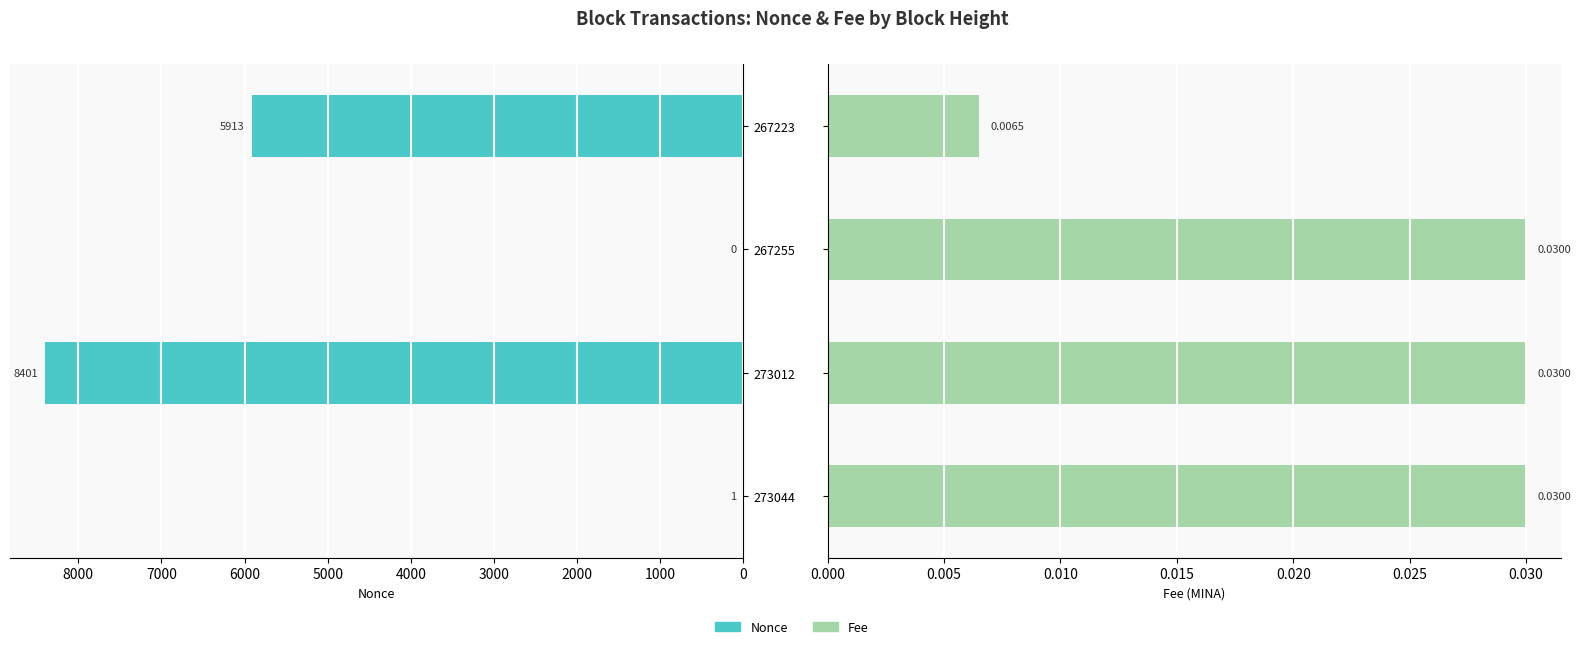

What is the difference between the maximum and minimum values in the Nonce series?

8401.0